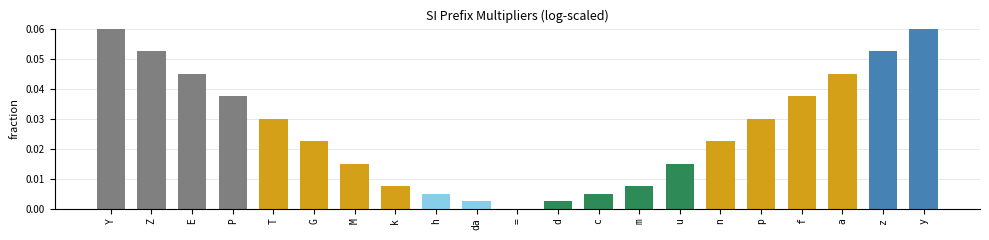

How many positive values are there?

20